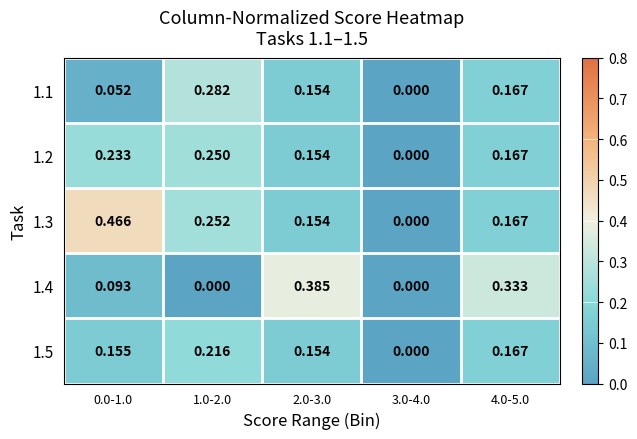

Is the value of 1.5 at 4.0-5.0 greater than the value of 1.1 at 1.0-2.0?

No